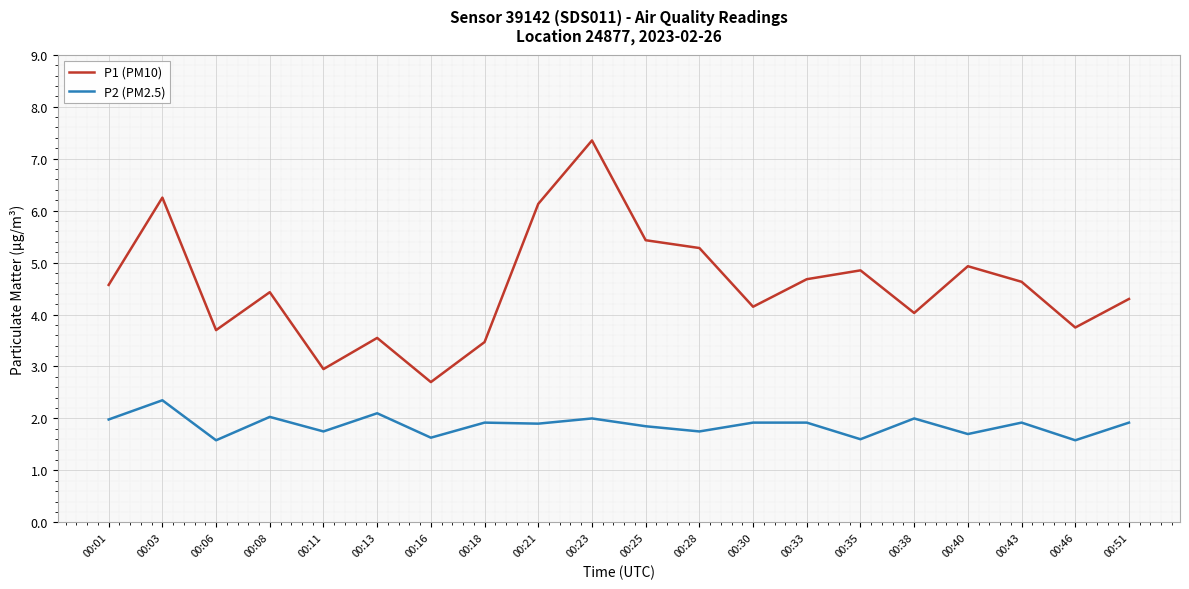

Which series has the widest spread of values?

P1 (PM10)